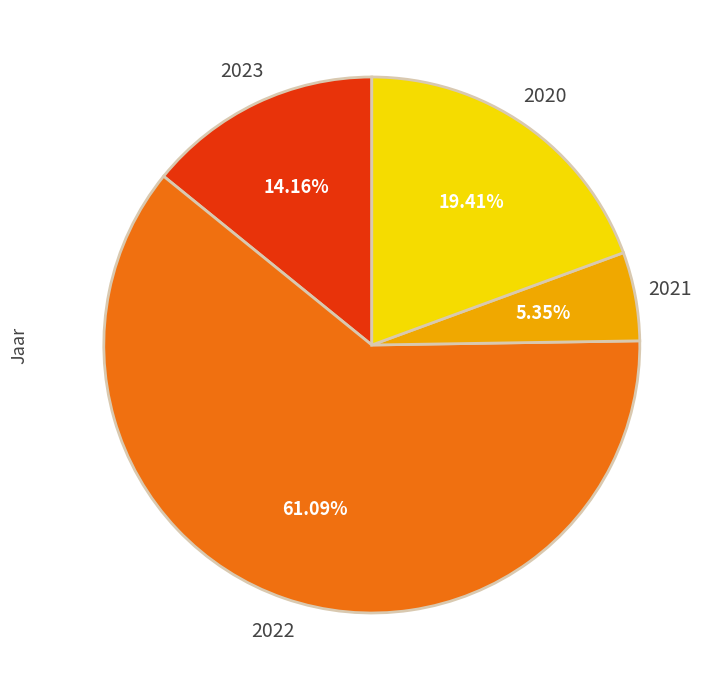

Which slice is the smallest?

2021